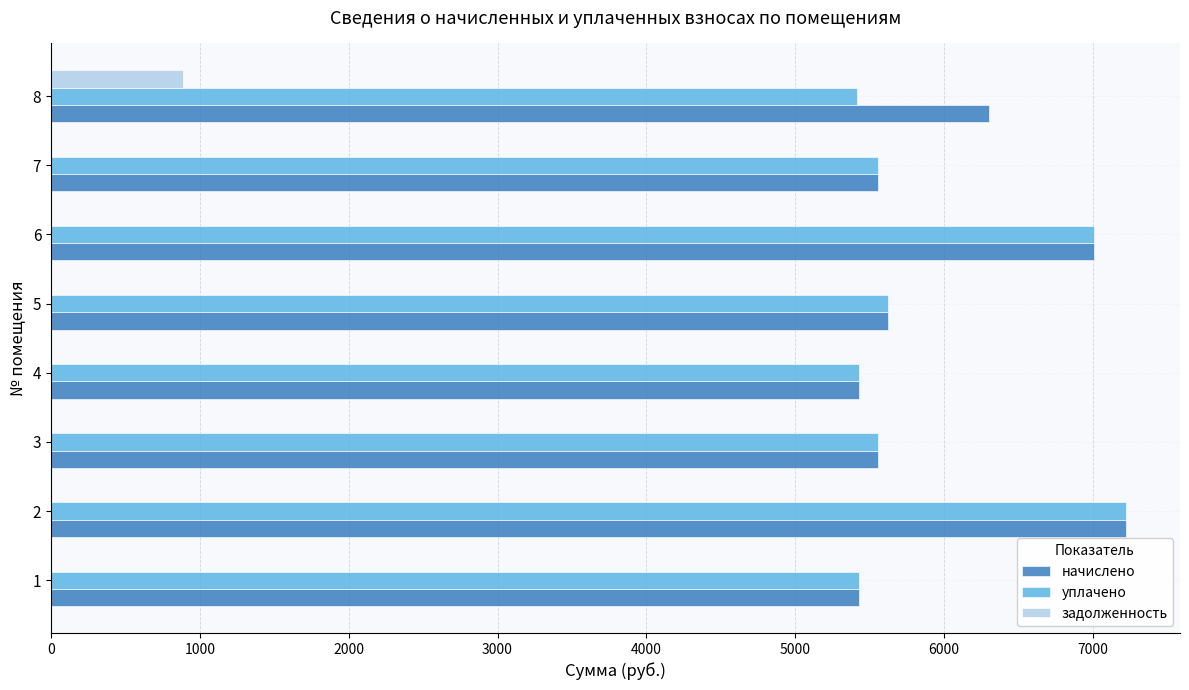

What is the sum of the уплачено values at 1 and 5?

11047.7